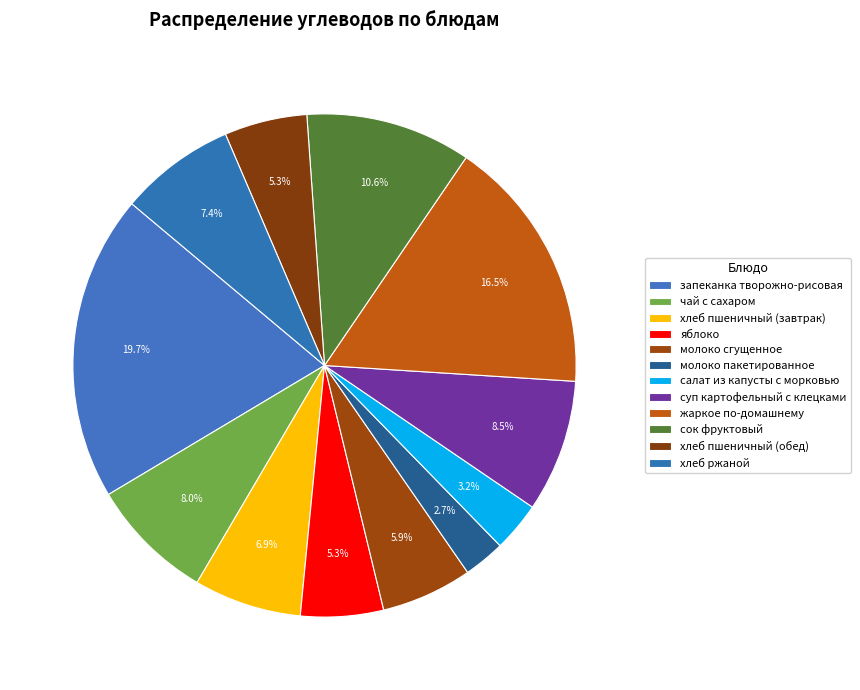

Which has a higher value, суп картофельный с клецками or хлеб пшеничный (обед)?

суп картофельный с клецками